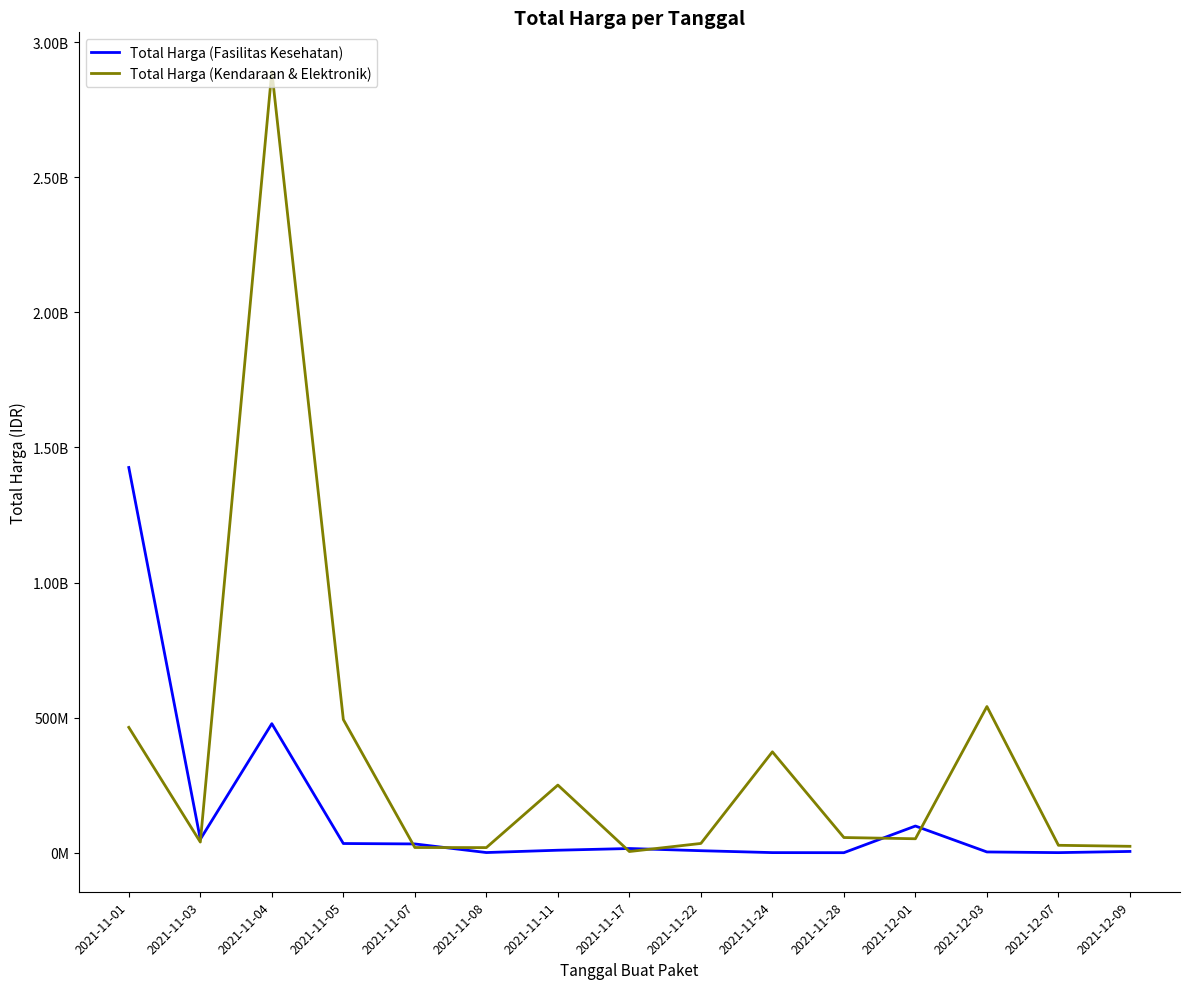

What is the minimum value for Total Harga (Kendaraan & Elektronik)?

4350000